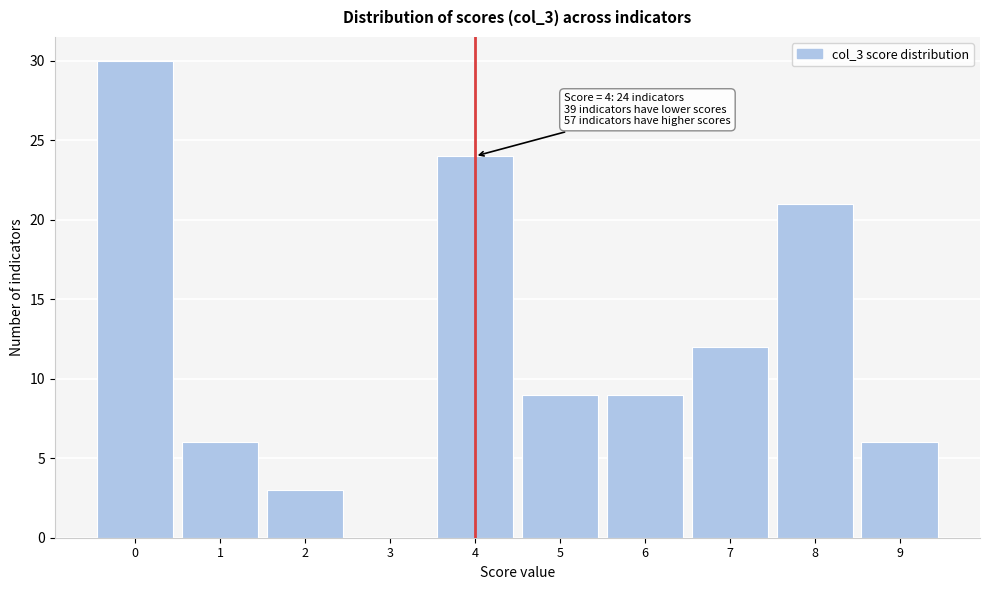

Reading right to left, what are all the values shown in this chart?

9=6	8=21	7=12	6=9	5=9	4=24	3=0	2=3	1=6	0=30